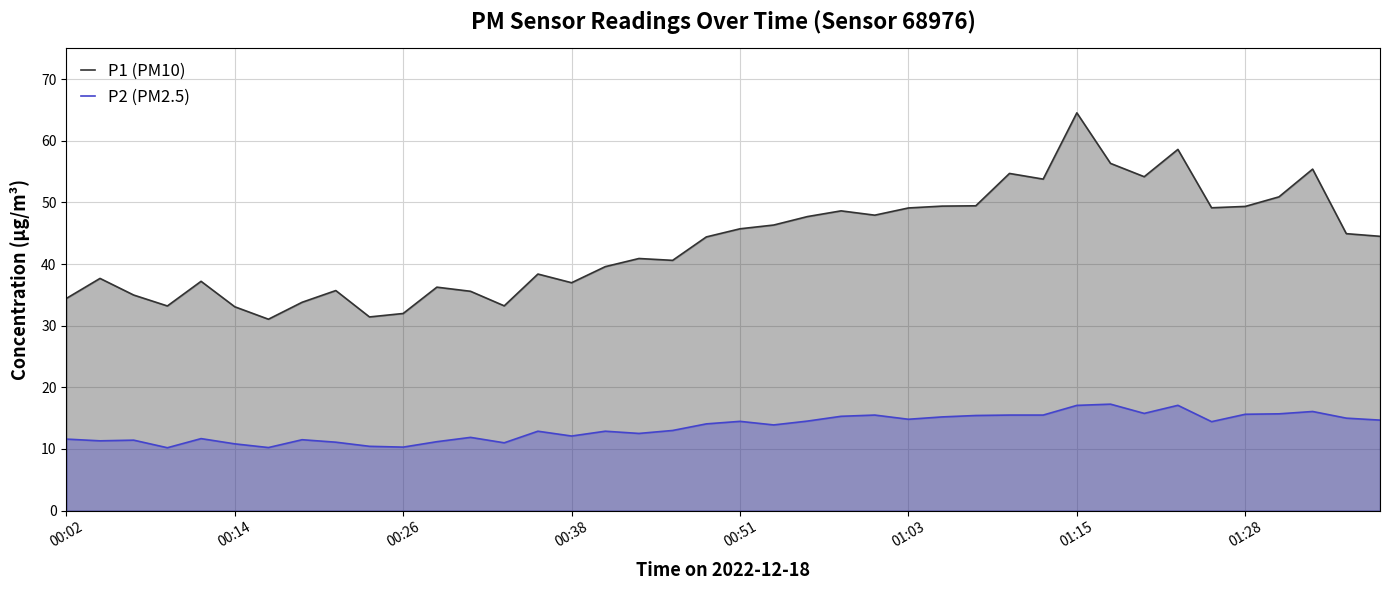

At which category is the sum across all series the highest?

01:15